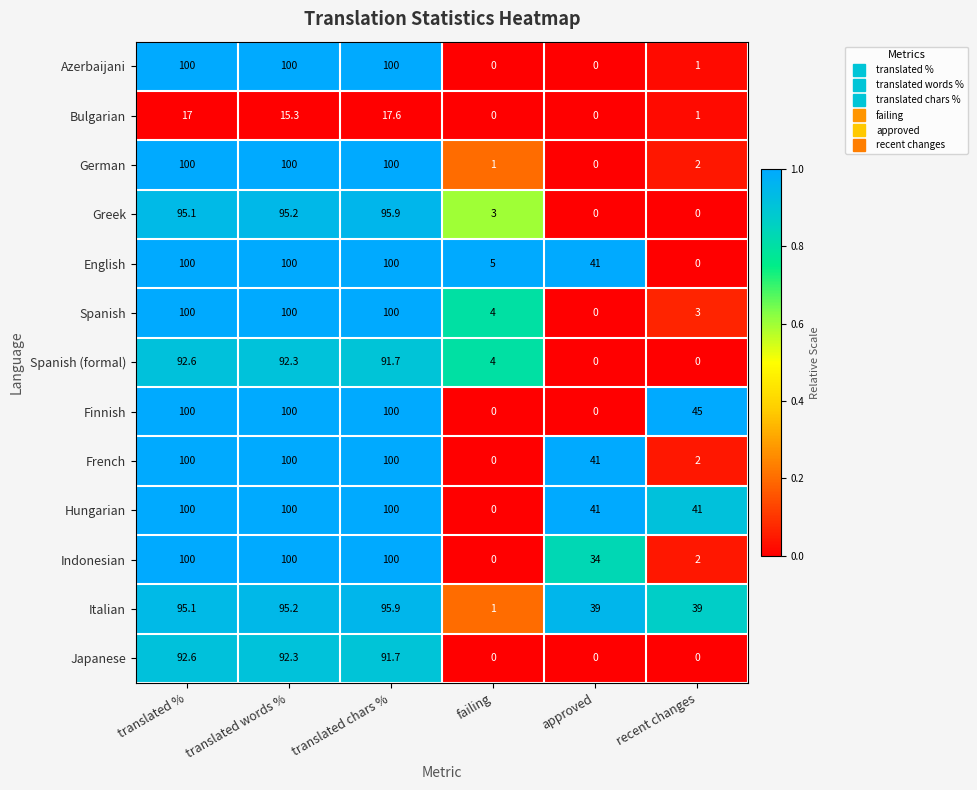

Which series has the largest total across all categories?

Hungarian